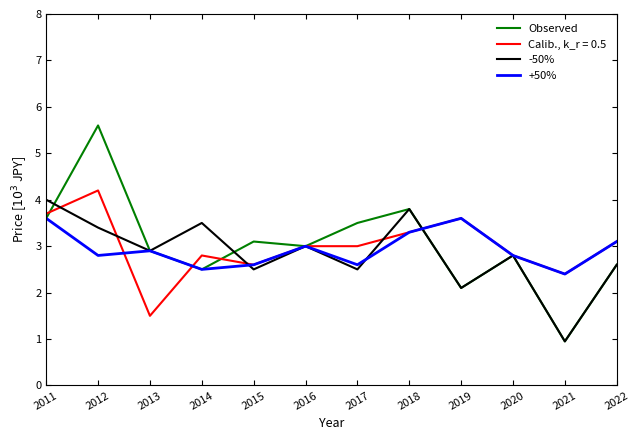

True or false: -50% has a value of 2.8 at 2020.

True